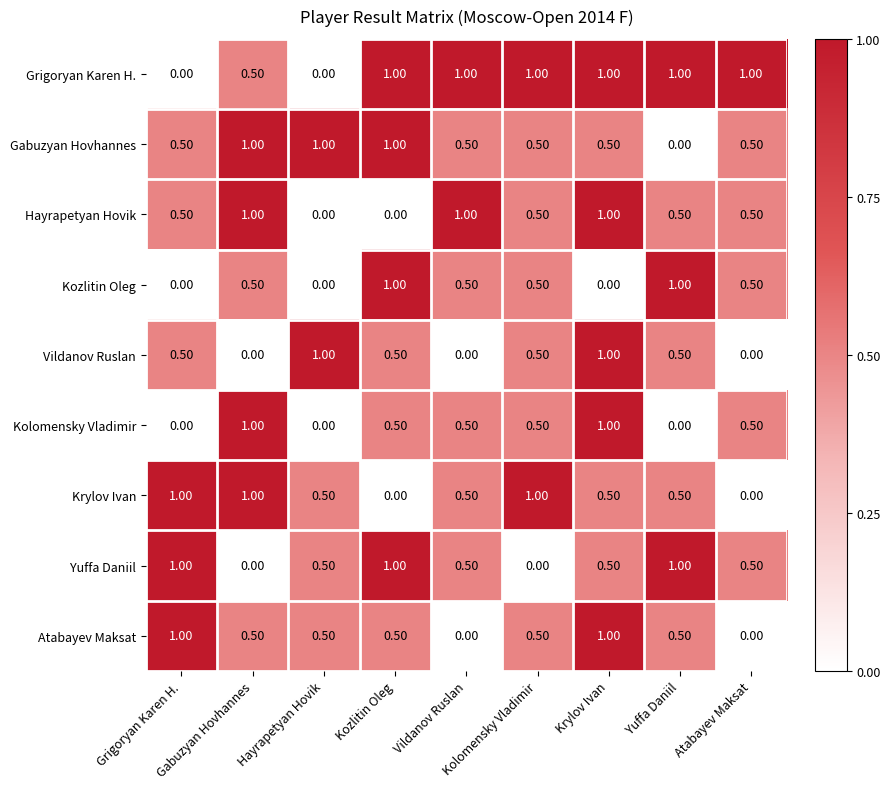

At how many categories does at least one series exceed 0?

9